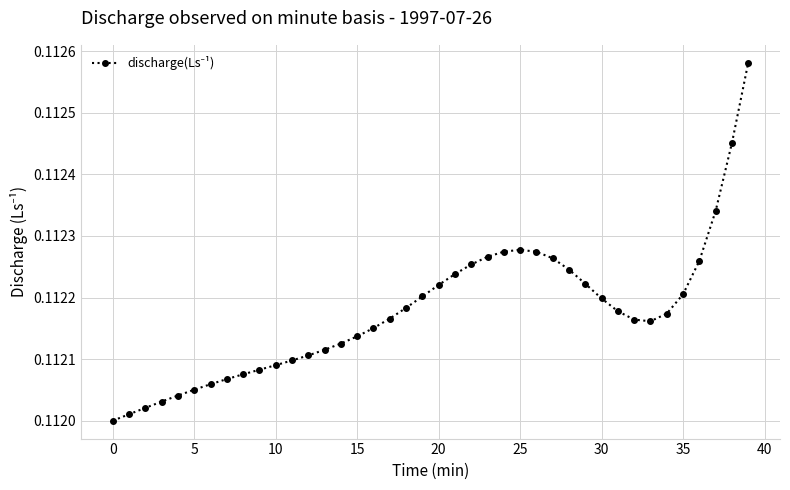

How many values are between 0 and 1?

40